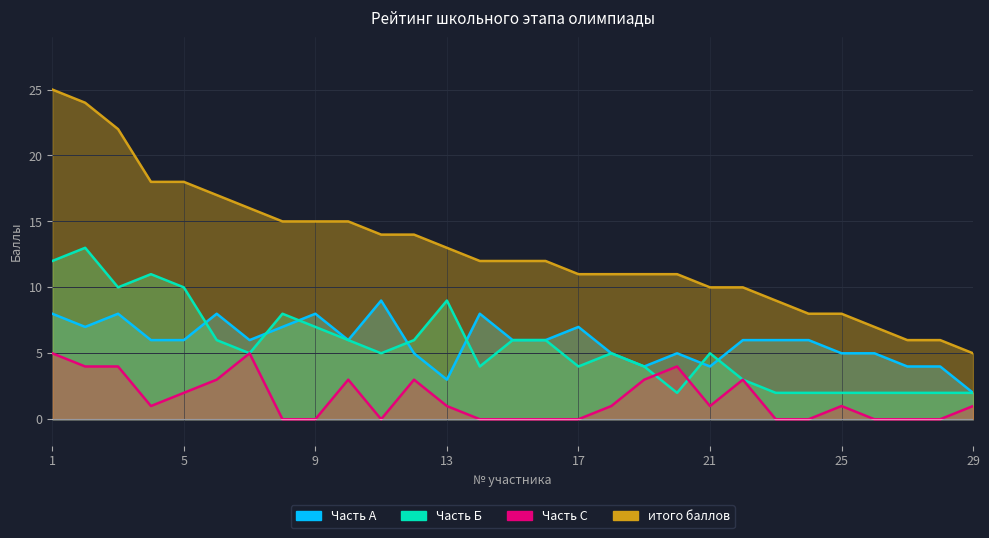

How many data points in Часть Б are above 5?

13